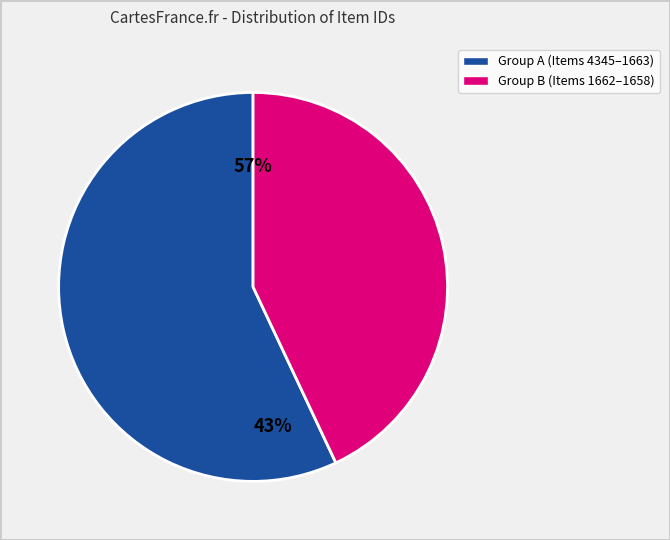

Do Item 4345 and Item 1662 together represent more than half of the pie?

No